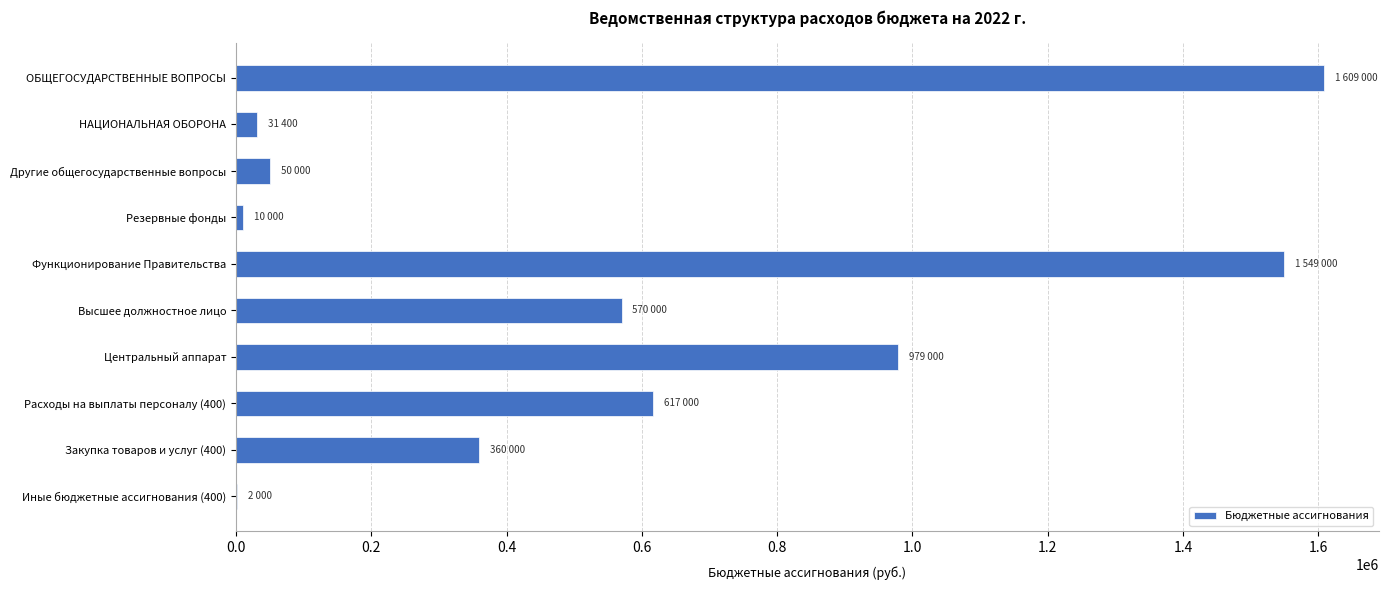

Which category has the highest value across all series?

ОБЩЕГОСУДАРСТВЕННЫЕ ВОПРОСЫ